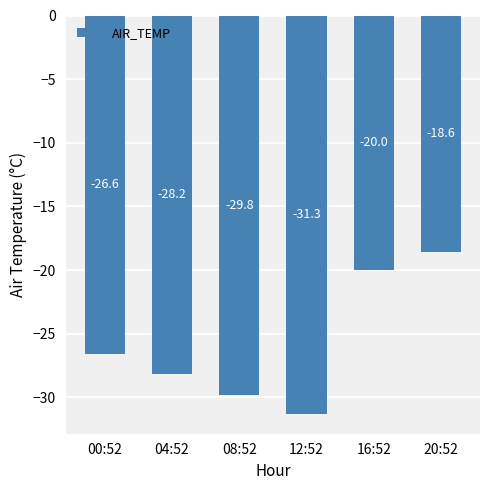

Is it true that the value at 04:52 is -41.2?

False